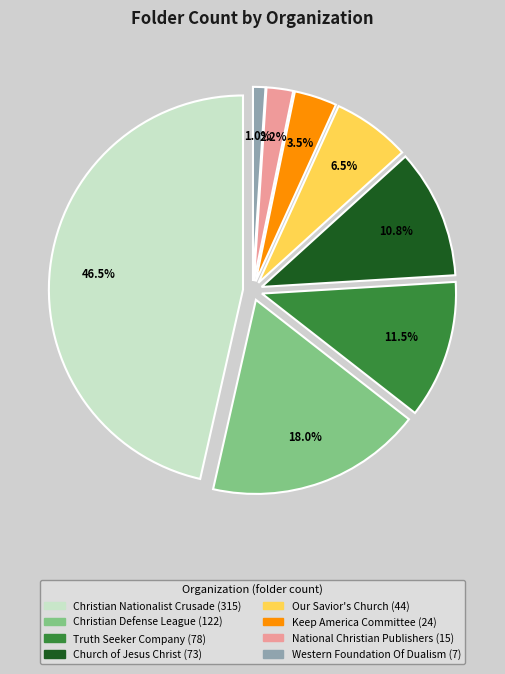

Is there a majority slice in this chart?

No